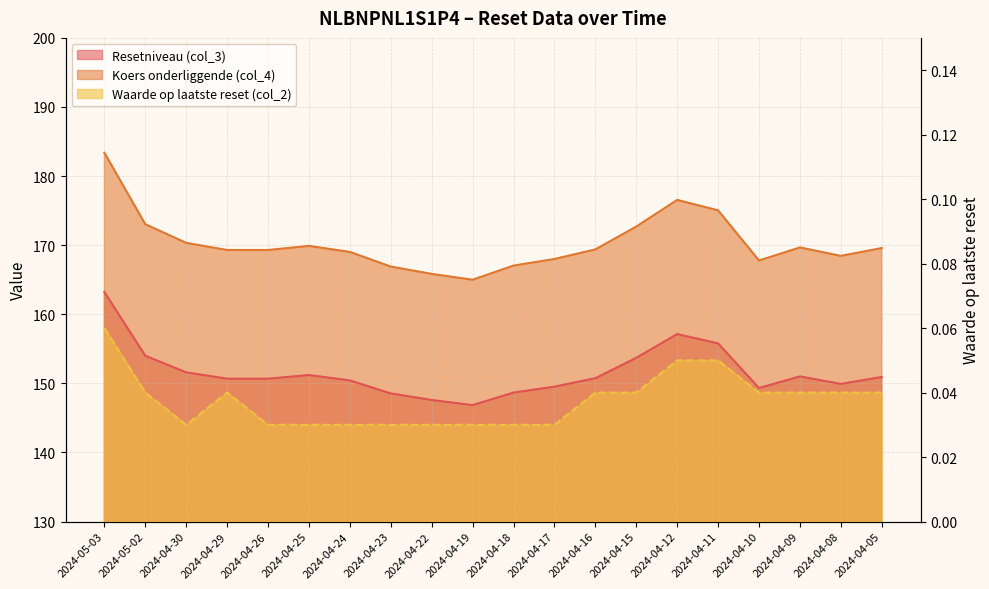

Which series changed the most between 2024-05-02 and 2024-04-25?

Koers onderliggende (col_4)